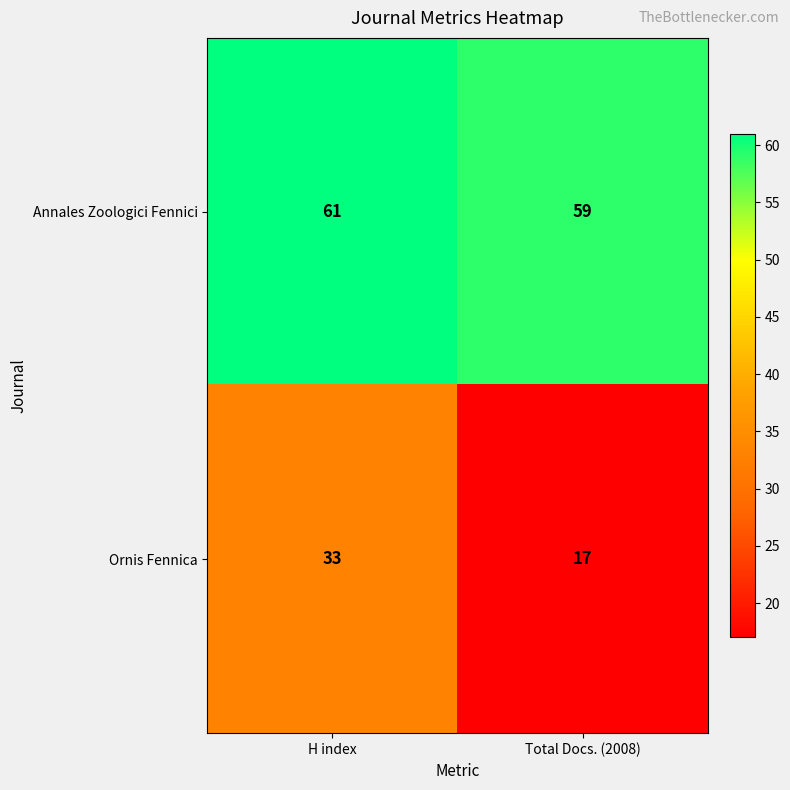

Rank the series by their average value, from lowest to highest.

Ornis Fennica, Annales Zoologici Fennici